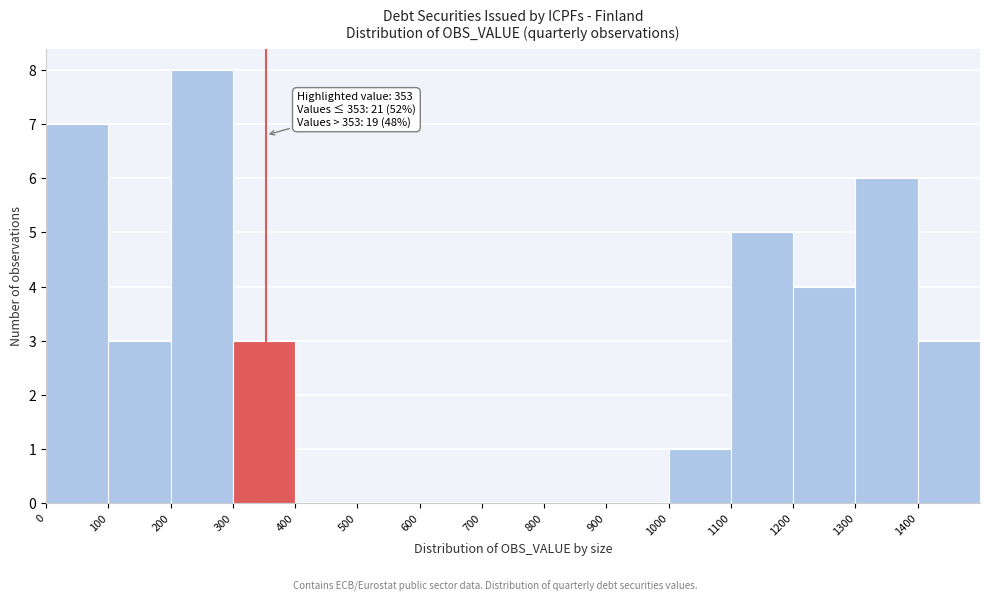

Over which range of the x-axis is the bar tallest?

200 to 300